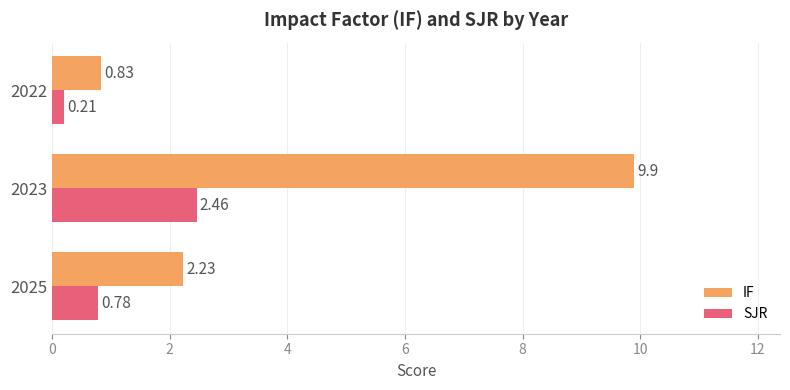

Which series has the largest total across all categories?

IF